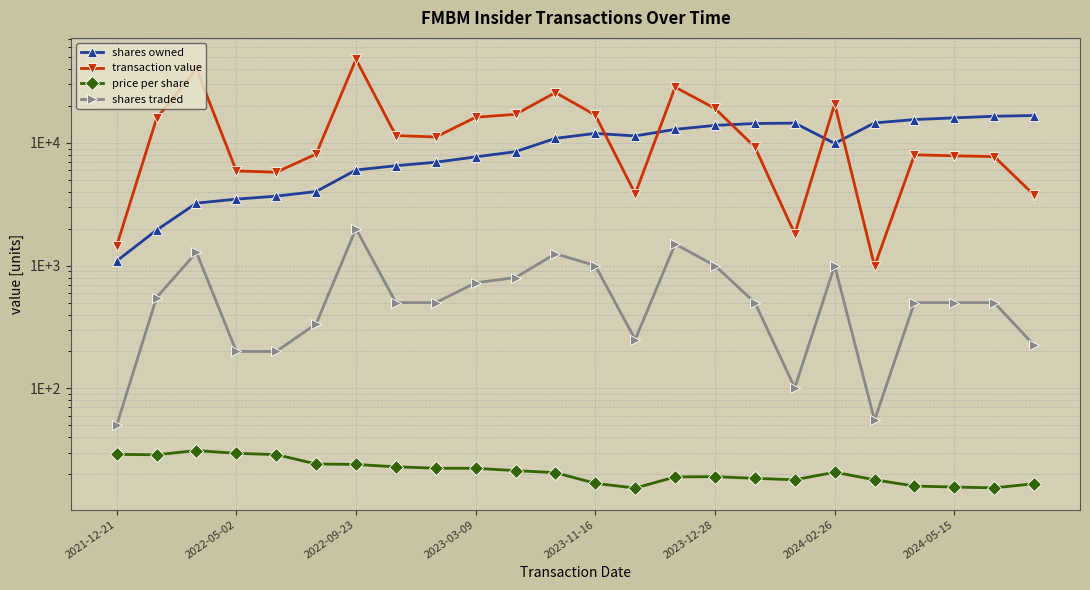

The shares traded series shows 812.4 at 11. True or false?

False